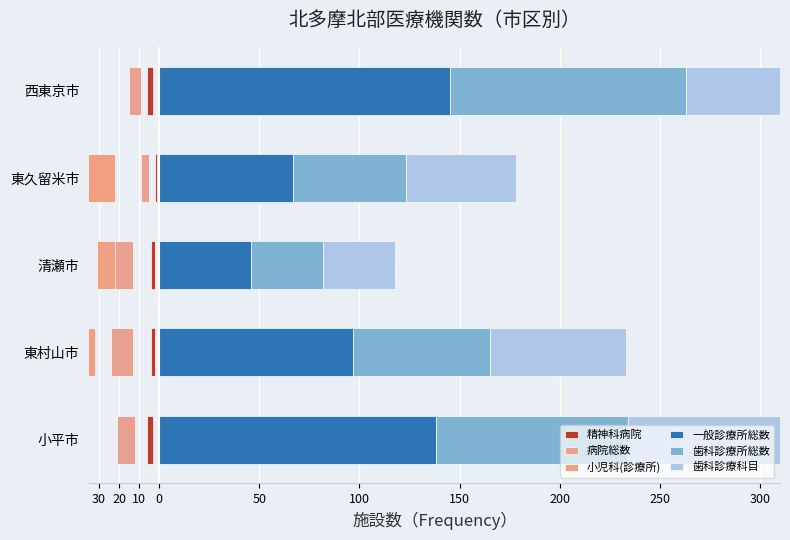

Which series has the largest total across all categories?

一般診療所総数